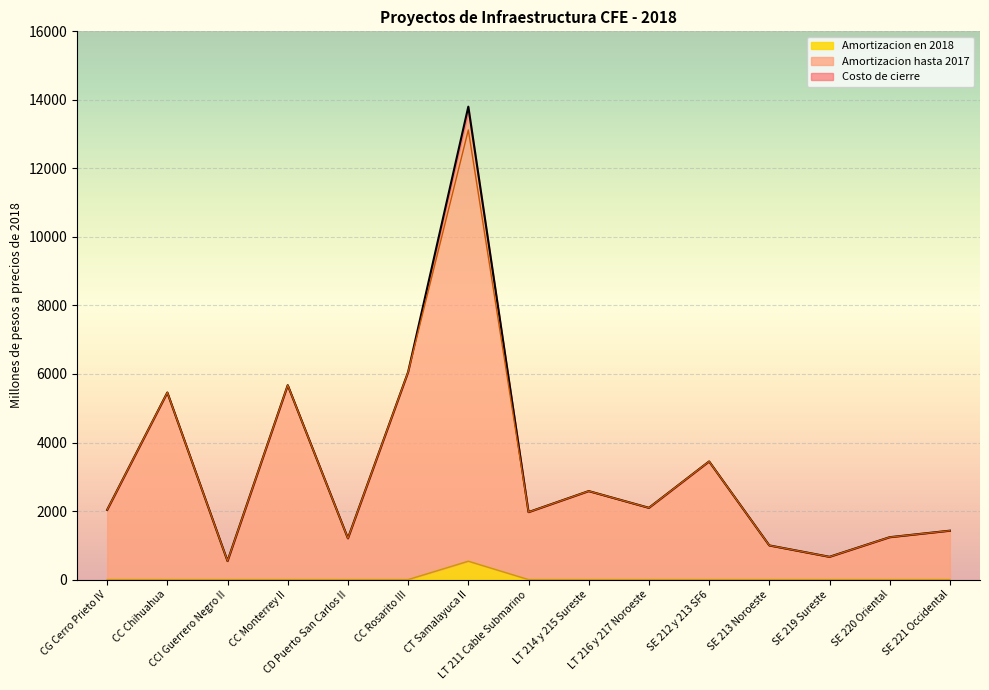

Is it true that Amortizacion en 2018 equals 0.0 at CC Monterrey II?

True